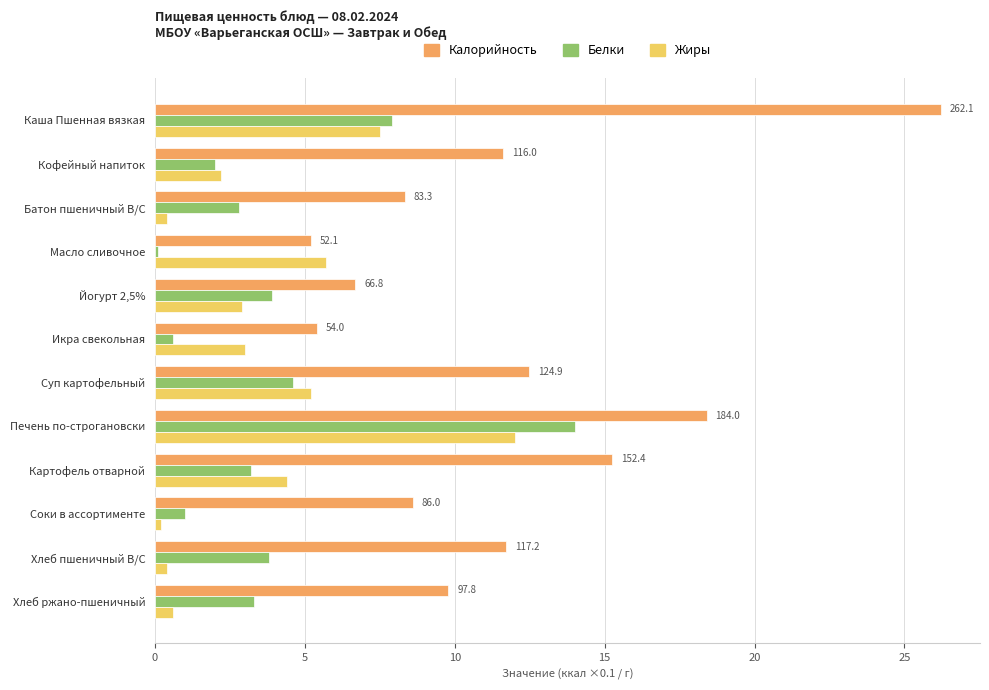

True or false: Калорийность has a value of 6.9 at Каша Пшенная вязкая.

False